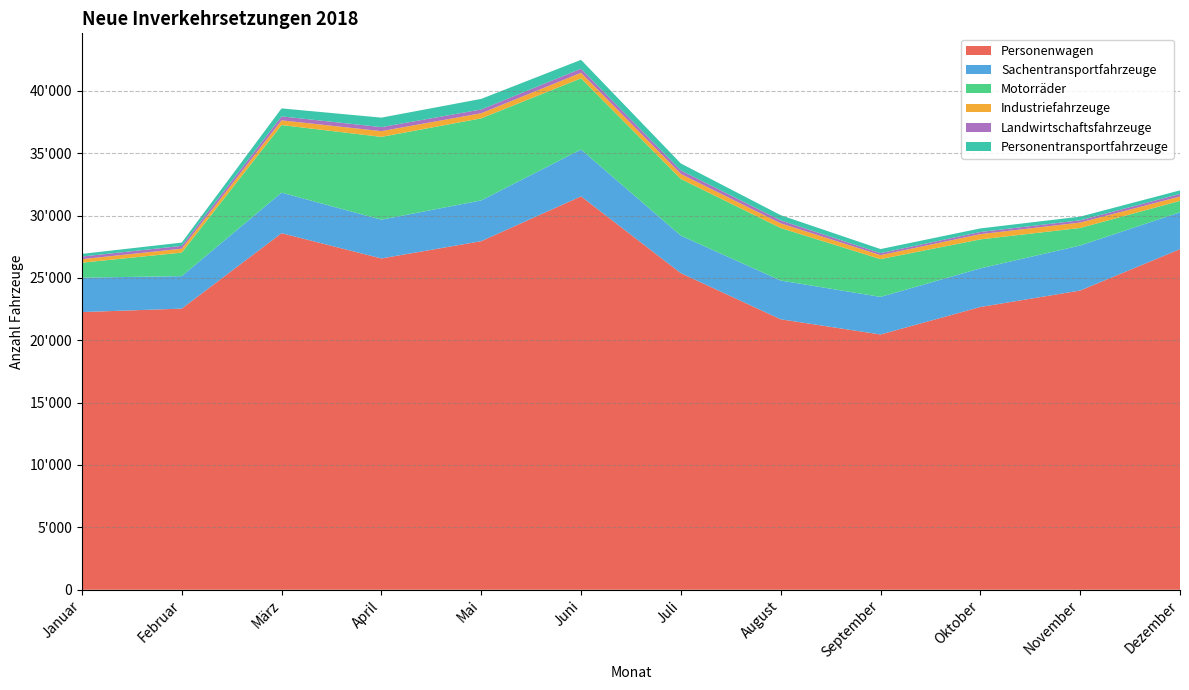

Reading left to right, transcribe all the data shown in this chart.

Personenwagen: 22258	22536	28581	26558	27942	31536	25379	21680	20462	22666	23986	27303
Sachentransportfahrzeuge: 2759	2604	3253	3106	3269	3756	3007	3108	3013	3098	3609	2956
Motorräder: 1201	1887	5418	6639	6579	5705	4543	4210	3029	2322	1406	916
Industriefahrzeuge: 281	312	378	462	410	445	404	375	320	421	435	349
Landwirtschaftsfahrzeuge: 213	225	317	321	299	326	279	235	159	172	178	206
Personentransportfahrzeuge: 211	265	640	760	850	712	559	418	327	287	296	286